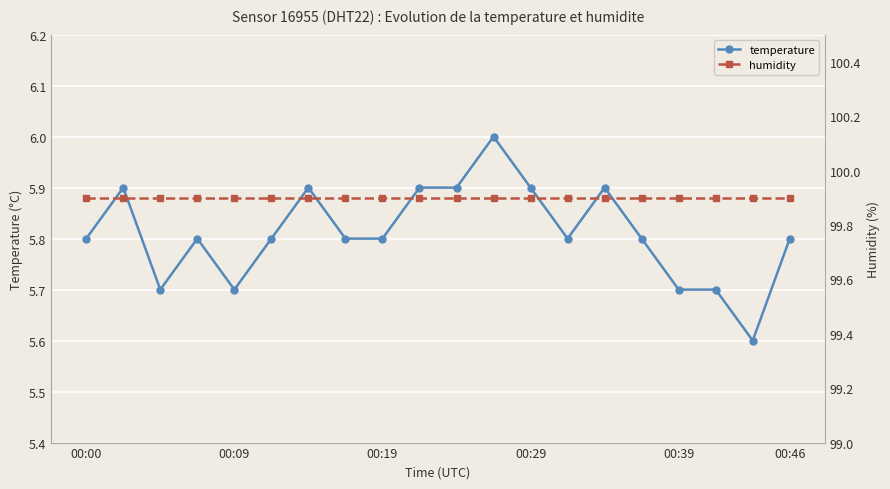

What is the approximate value of temperature at 14?

5.9